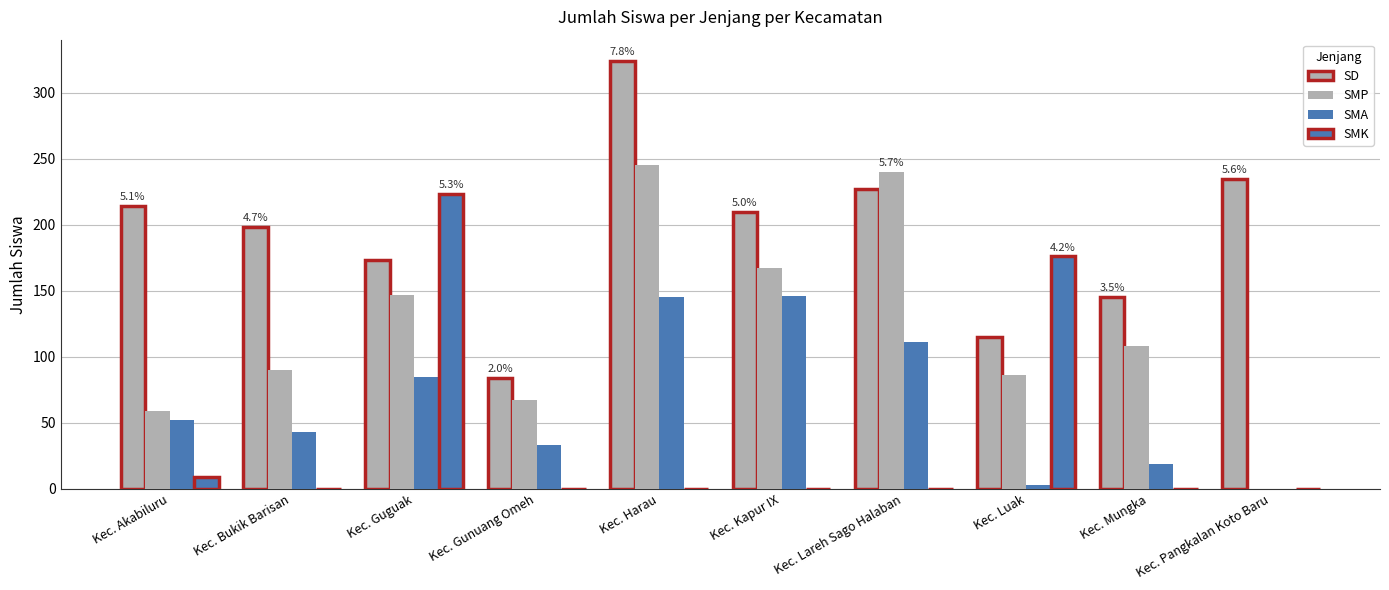

Reading left to right, list all the values displayed in this chart.

SD: Kec. Akabiluru=214	Kec. Bukik Barisan=198	Kec. Guguak=173	Kec. Gunuang Omeh=84	Kec. Harau=324	Kec. Kapur IX=210	Kec. Lareh Sago Halaban=227	Kec. Luak=115	Kec. Mungka=145	Kec. Pangkalan Koto Baru=235
SMP: Kec. Akabiluru=59	Kec. Bukik Barisan=90	Kec. Guguak=147	Kec. Gunuang Omeh=67	Kec. Harau=245	Kec. Kapur IX=167	Kec. Lareh Sago Halaban=240	Kec. Luak=86	Kec. Mungka=108	Kec. Pangkalan Koto Baru=0
SMA: Kec. Akabiluru=52	Kec. Bukik Barisan=43	Kec. Guguak=85	Kec. Gunuang Omeh=33	Kec. Harau=145	Kec. Kapur IX=146	Kec. Lareh Sago Halaban=111	Kec. Luak=3	Kec. Mungka=19	Kec. Pangkalan Koto Baru=0
SMK: Kec. Akabiluru=9	Kec. Bukik Barisan=0	Kec. Guguak=223	Kec. Gunuang Omeh=0	Kec. Harau=0	Kec. Kapur IX=0	Kec. Lareh Sago Halaban=0	Kec. Luak=176	Kec. Mungka=0	Kec. Pangkalan Koto Baru=0